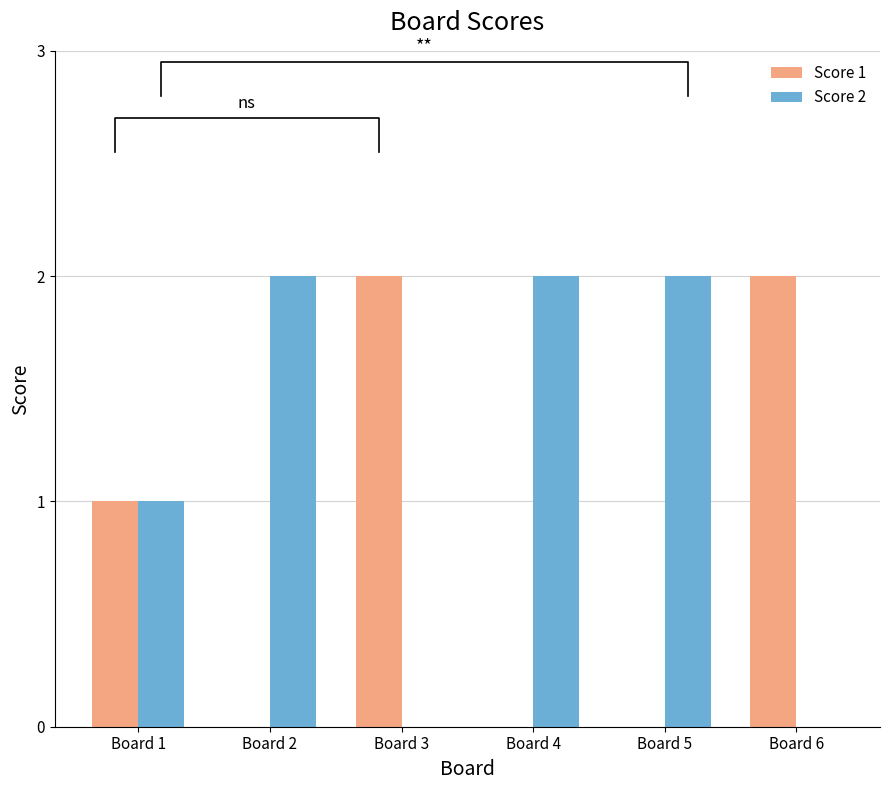

Which category has the highest value in the Score 2 series?

Board 2